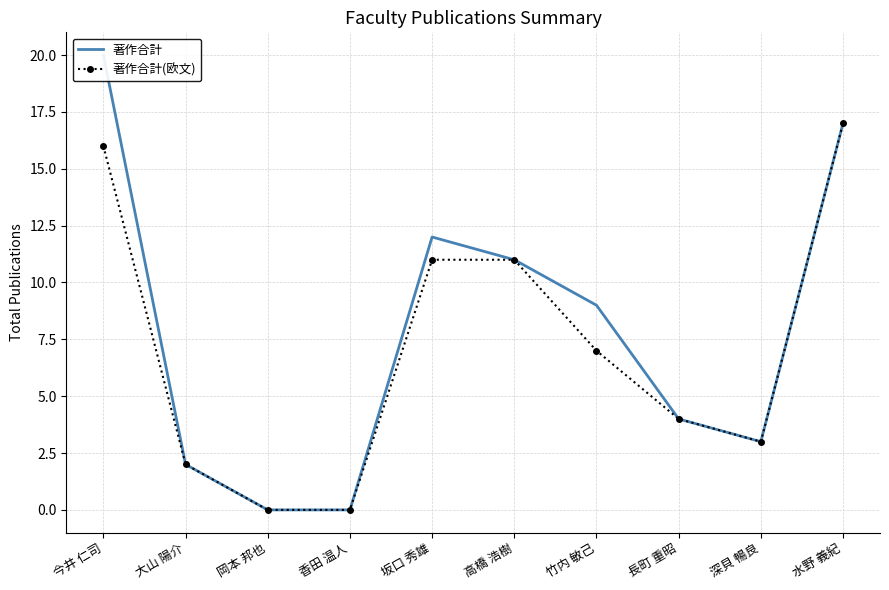

Where is the first local minimum for 著作合計(欧文)?

深貝 暢良